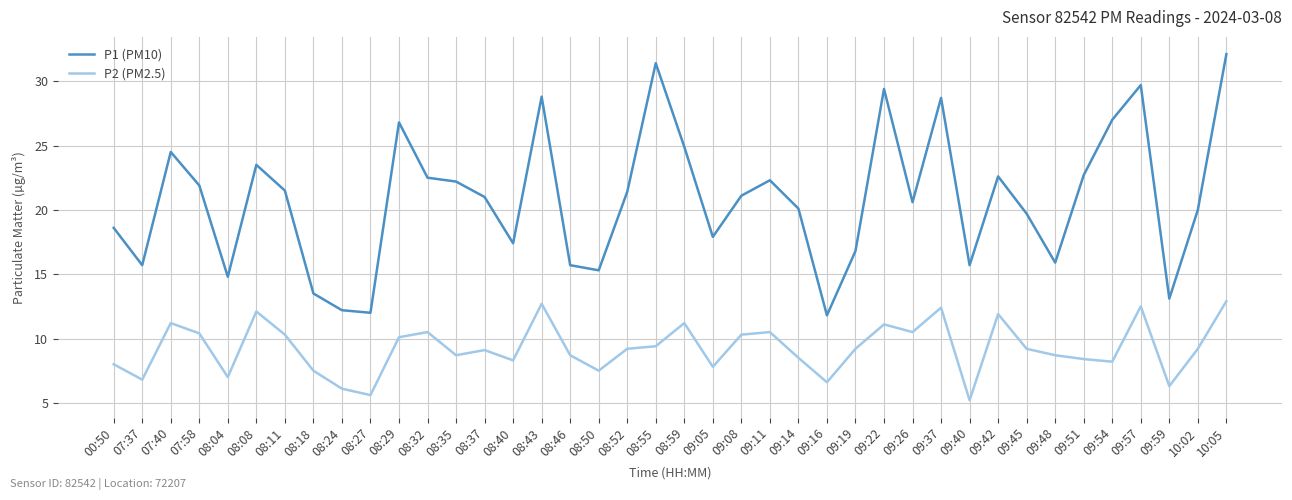

Rank the series by their average value, from lowest to highest.

P2 (PM2.5), P1 (PM10)